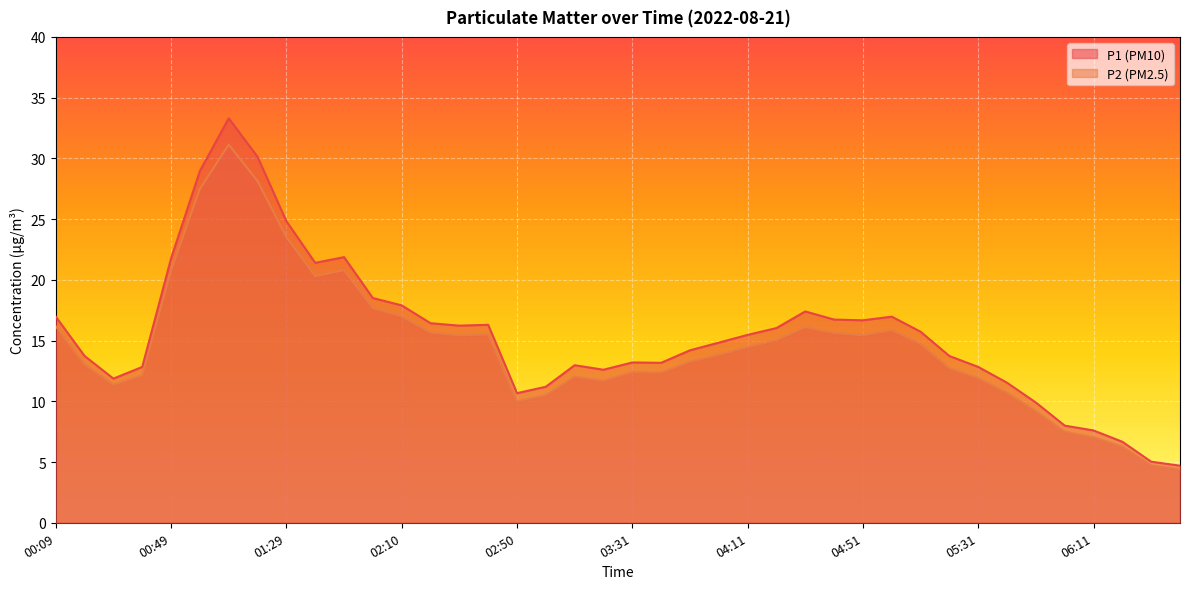

What is the minimum value shown in the chart?

4.4